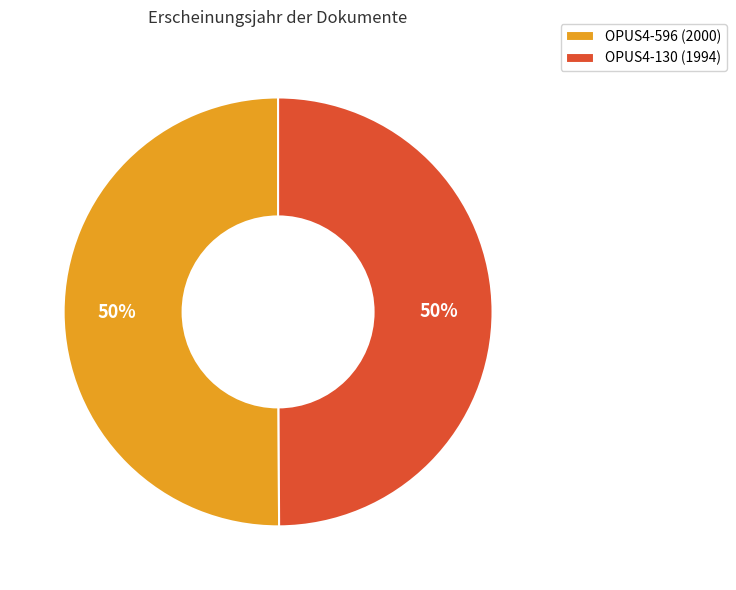

Approximately how many times larger is the value at OPUS4-130 (1994) compared to OPUS4-596 (2000)?

1.0